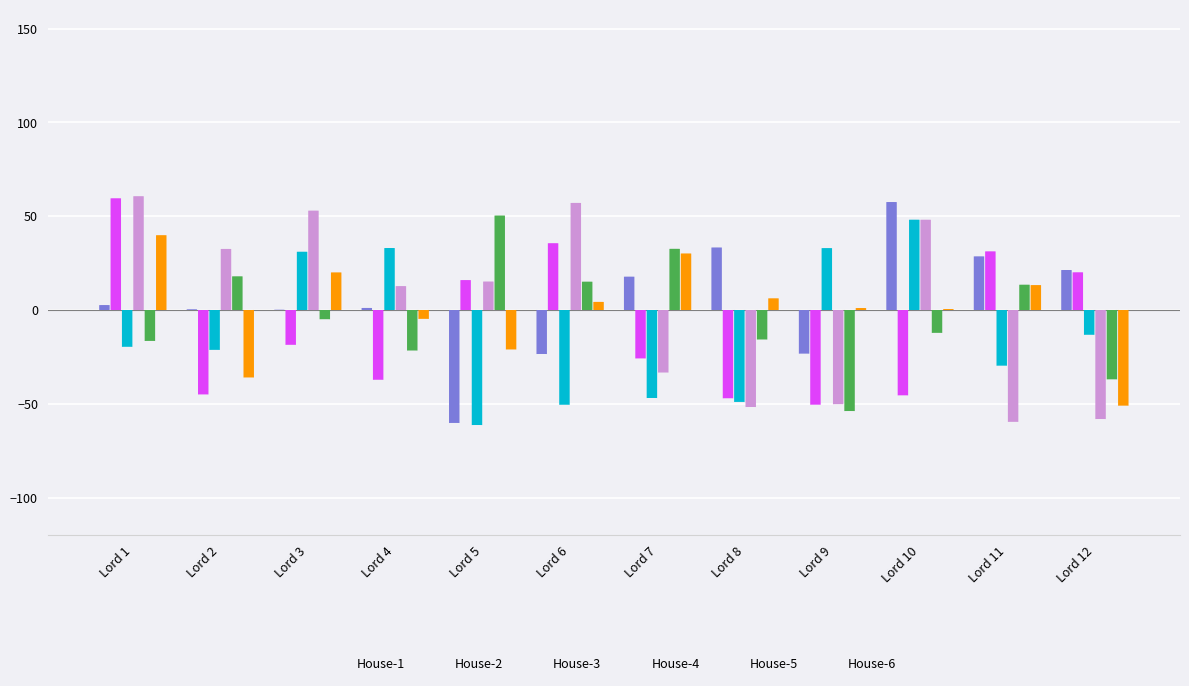

What is the spread (max minus min) of values at Lord 1?

80.3